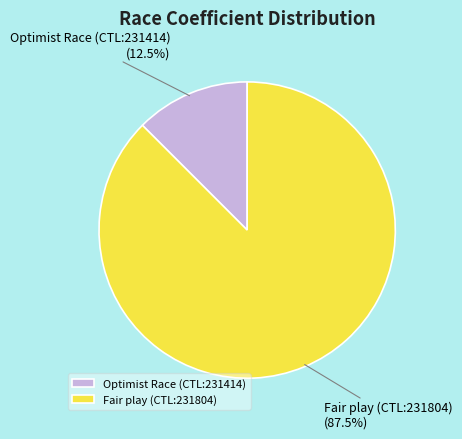

What is the largest slice in the pie chart?

Fair play (CTL:231804)